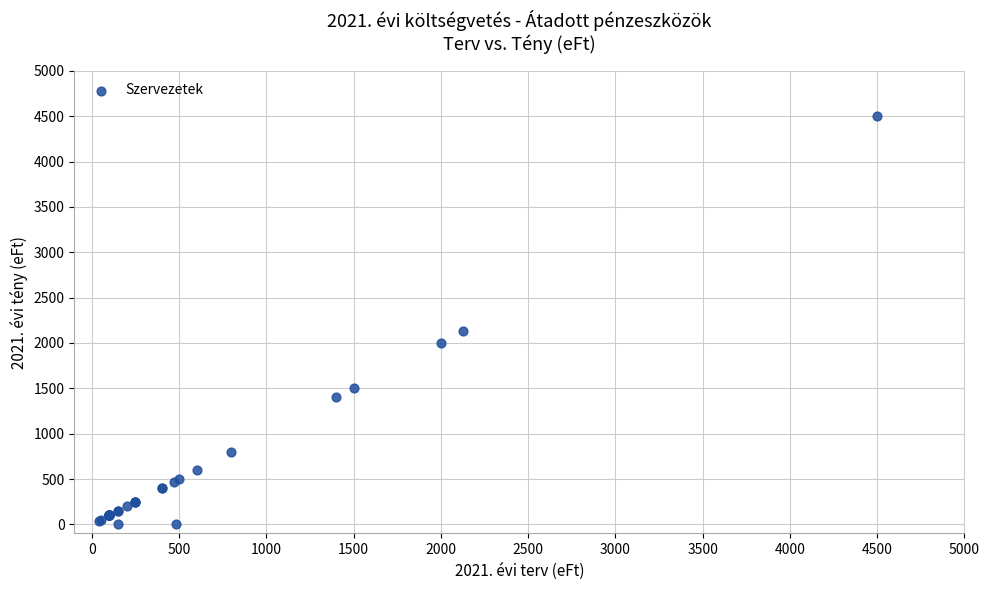

What Y value in the scatter plot is closest to 2250?

2127